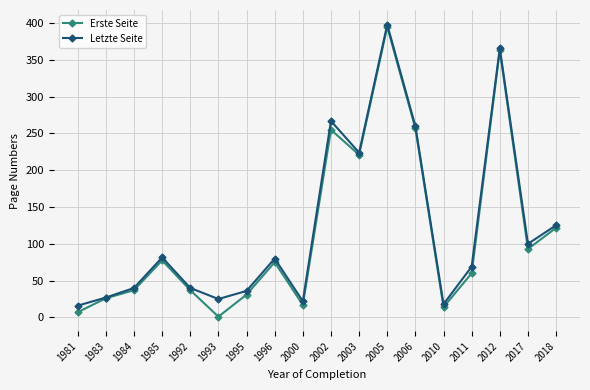

Which series has the largest total across all categories?

Letzte Seite